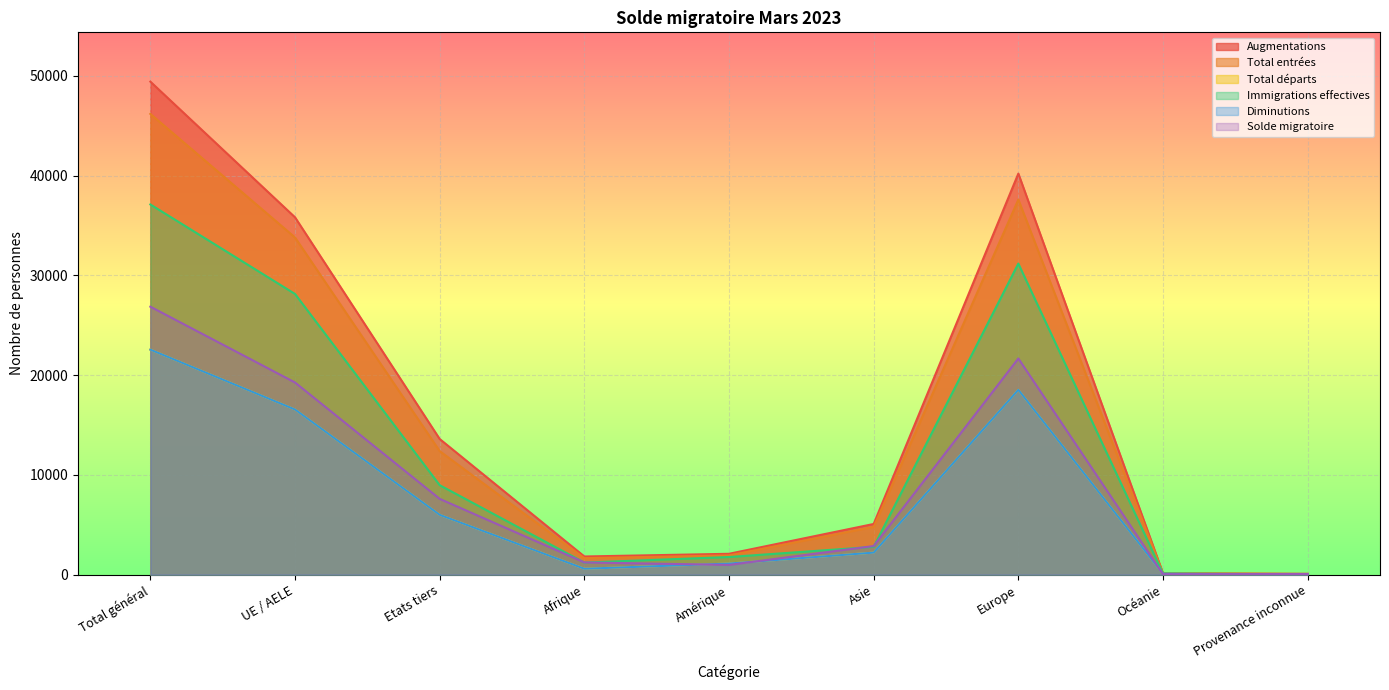

Where is the first local minimum for Diminutions?

Afrique